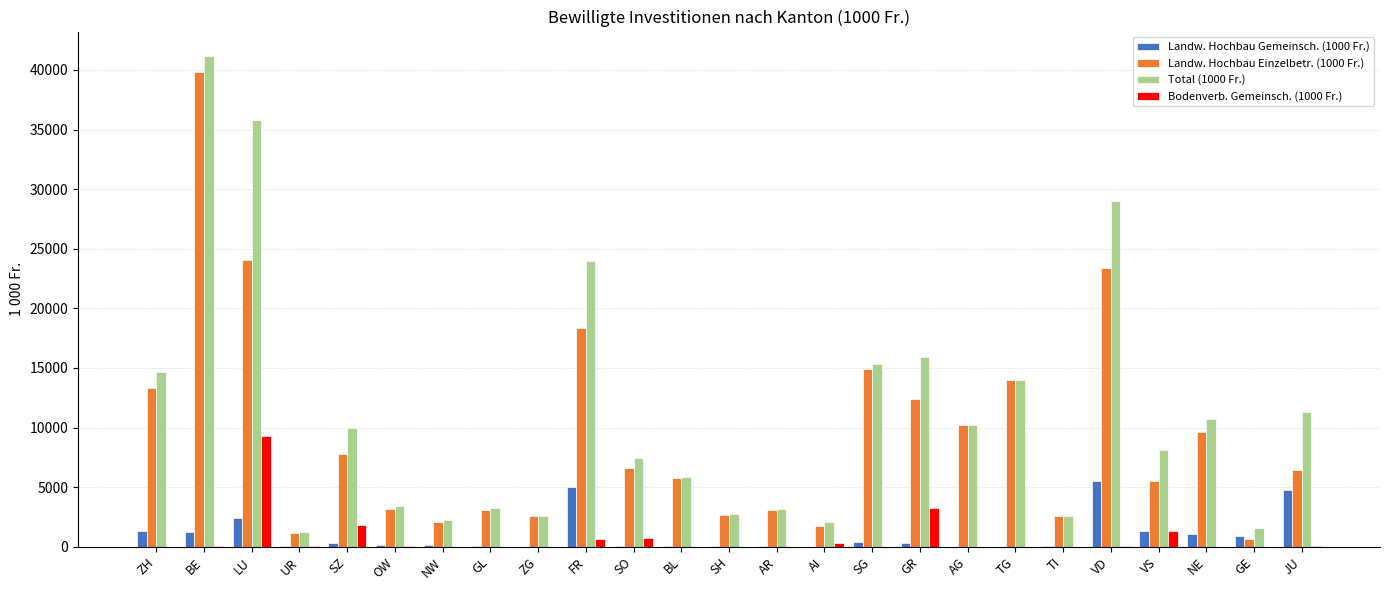

The value of Landw. Hochbau Gemeinsch. (1000 Fr.) at AG is -3075. True or false?

False